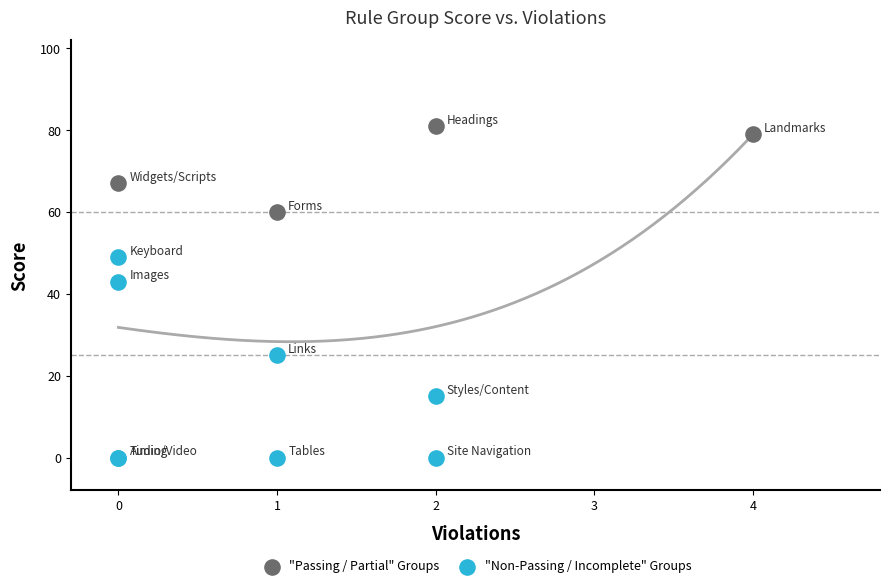

Which series has the widest spread of Y values?

"Non-Passing / Incomplete" Groups